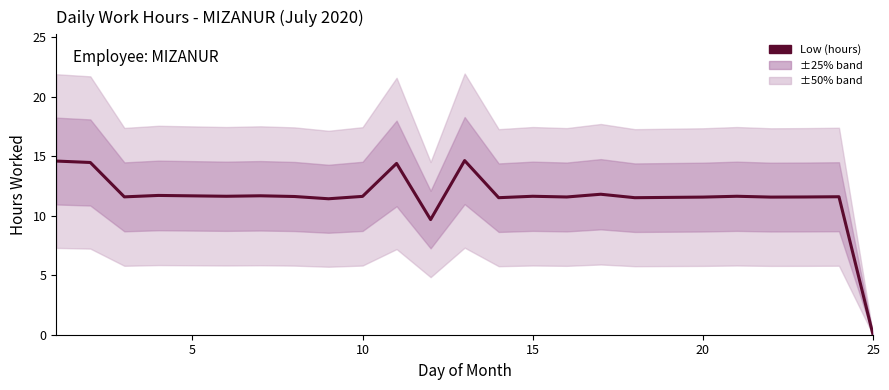

How many interior local valleys (lower than both neighbors) does the data have?

8